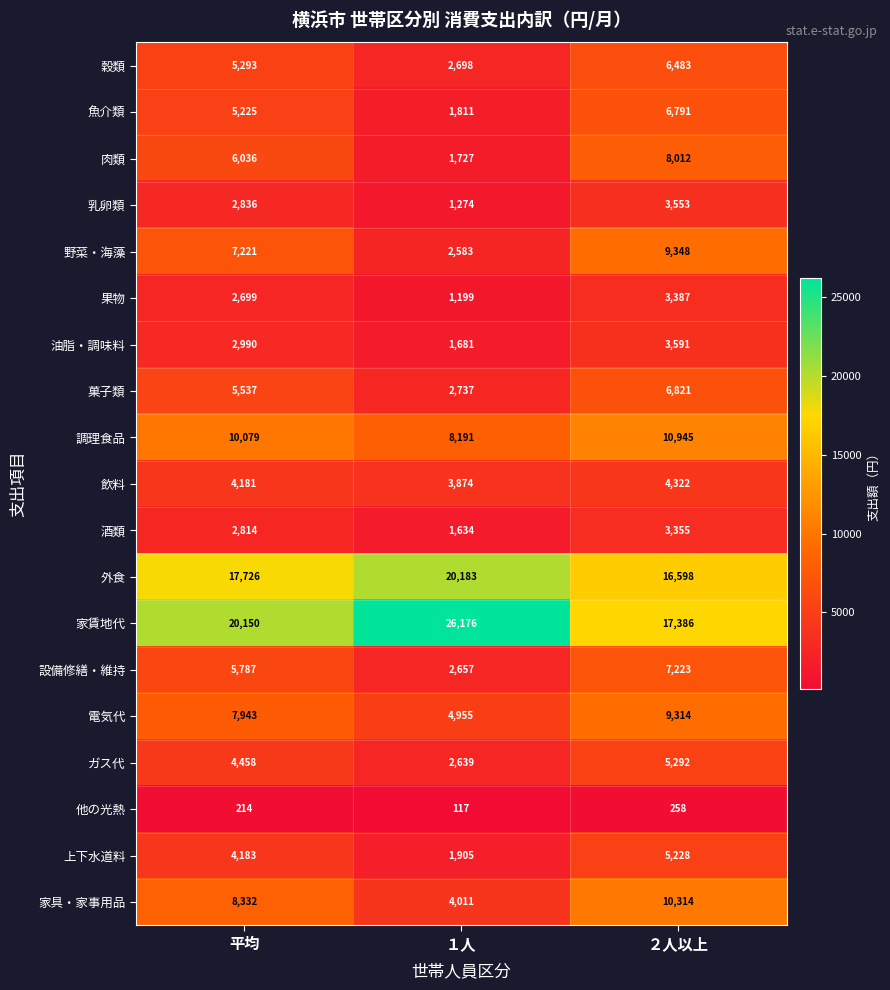

Which category has the lowest value across all series?

１人